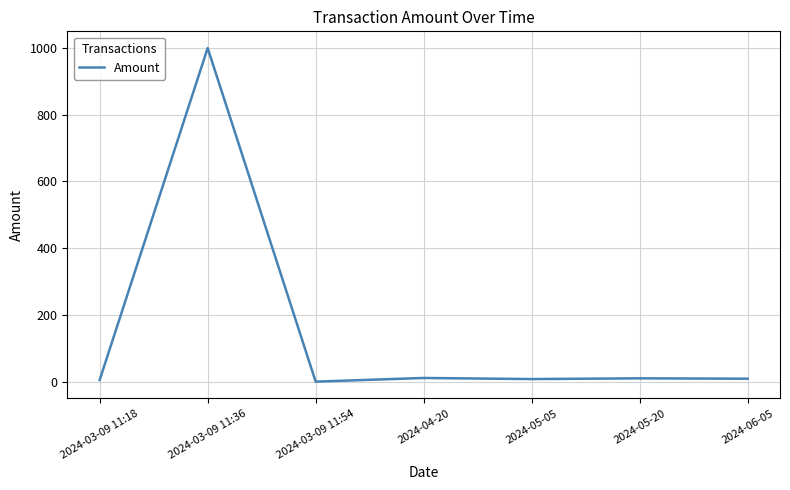

The value at 2024-03-09 11:36 is 411.7. True or false?

False